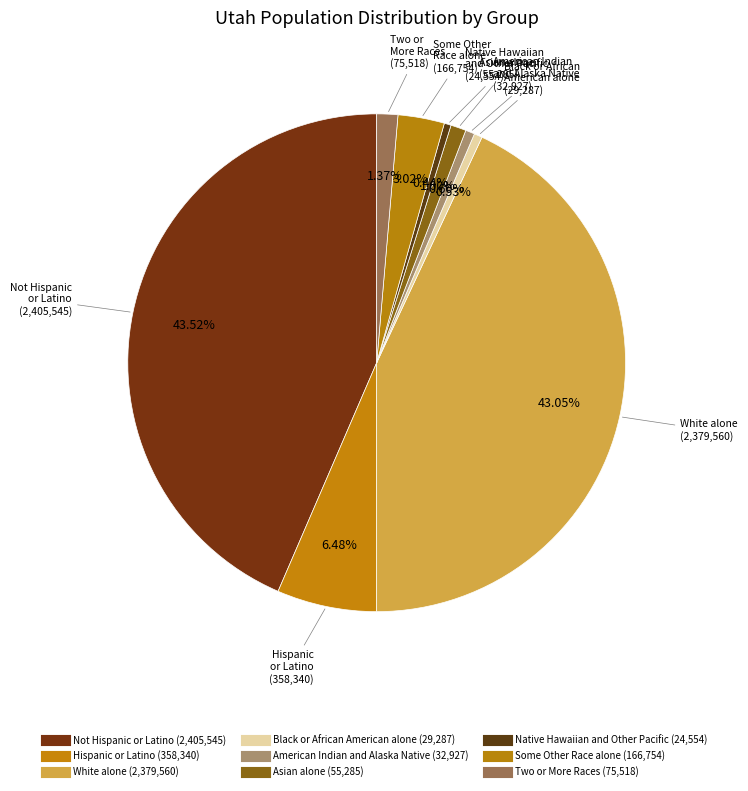

To the nearest percent, what is the average slice percentage?

11%